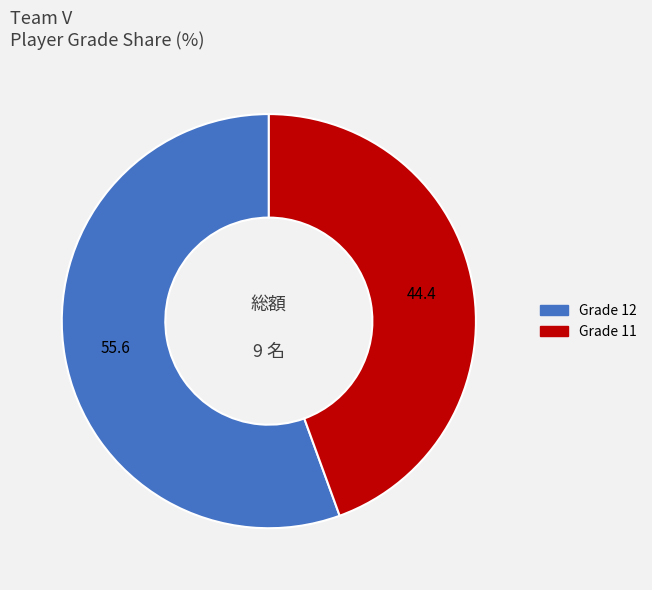

Is there a majority slice in this chart?

Yes